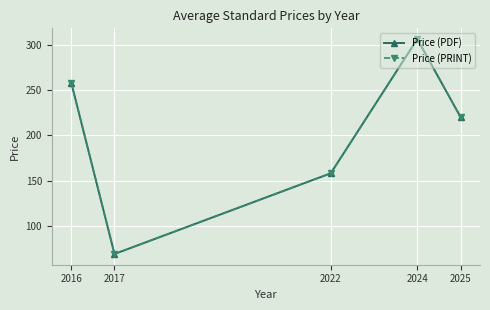

True or false: Price (PDF) and Price (PRINT) intersect in this chart.

False